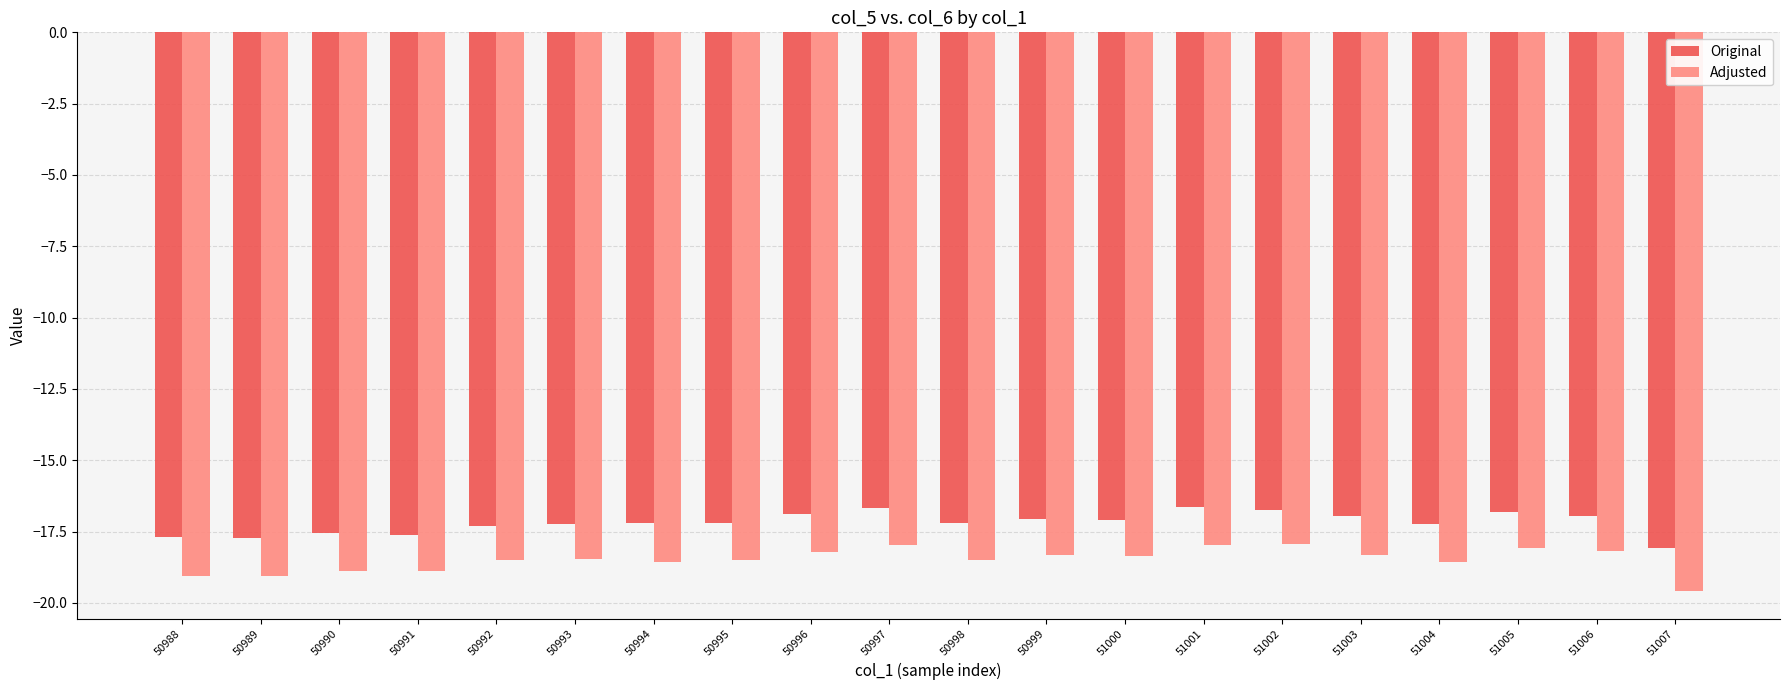

What is the sum of all Adjusted values?

-369.8